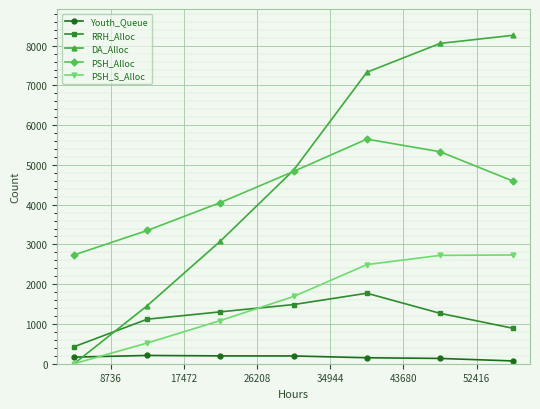

What is the difference between the maximum and minimum values in the DA_Alloc series?

8261